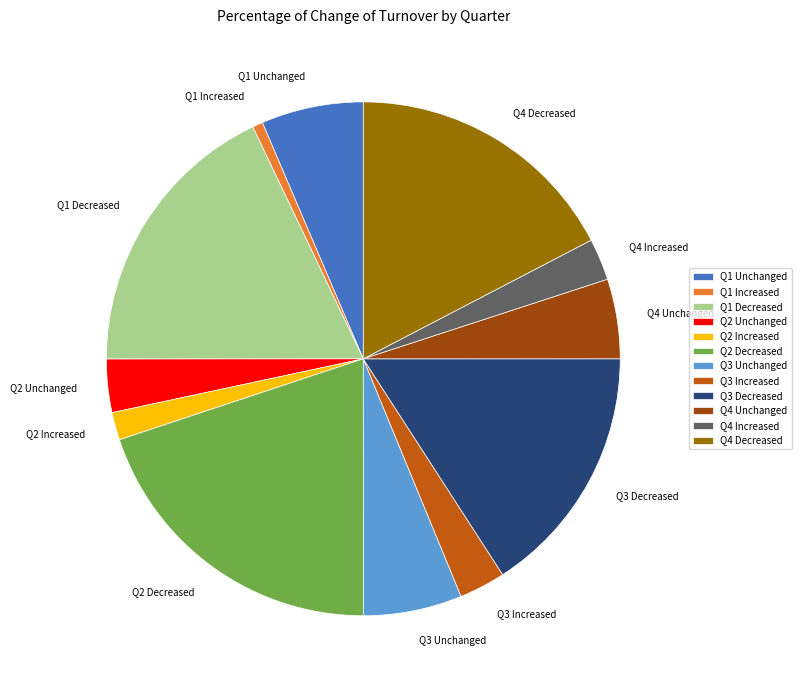

Between Q3 Increased and Q1 Increased, which is larger?

Q3 Increased